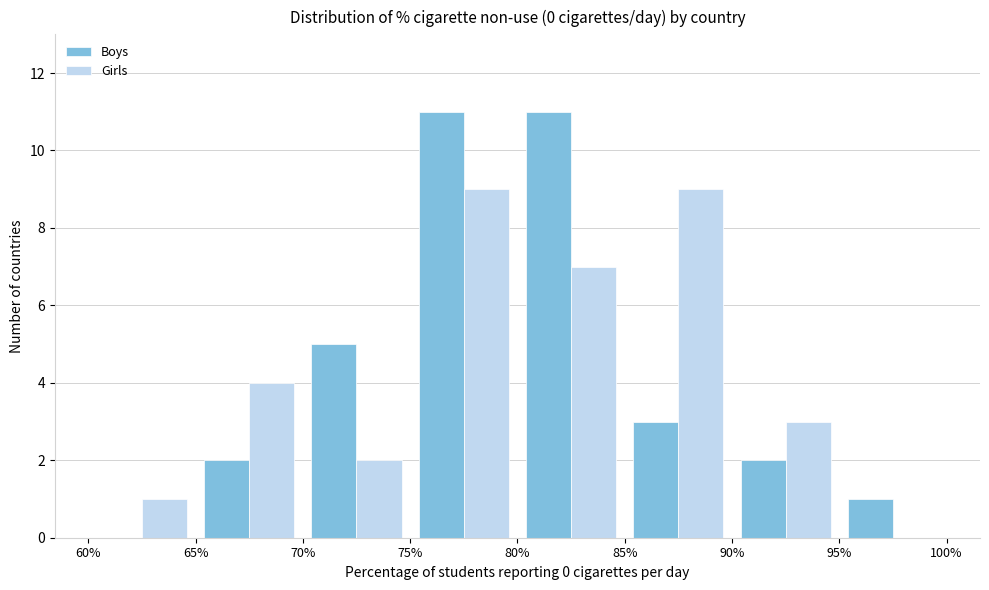

Reading left to right, list every range on the x-axis with the height of the bar of each series over it. The values are not printed on the chart, so give them approximately, as read against the axis.

60% to 65%: Boys=0	Girls=1
65% to 70%: Boys=2	Girls=4
70% to 75%: Boys=5	Girls=2
75% to 80%: Boys=11	Girls=9
80% to 85%: Boys=11	Girls=7
85% to 90%: Boys=3	Girls=9
90% to 95%: Boys=2	Girls=3
95% to 100%: Boys=1	Girls=0